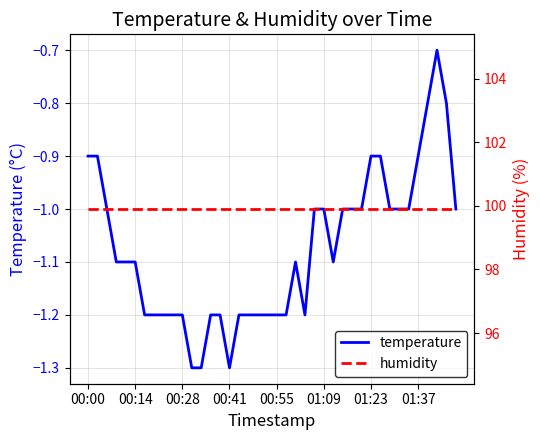

What is the sum of all temperature values?

-43.0